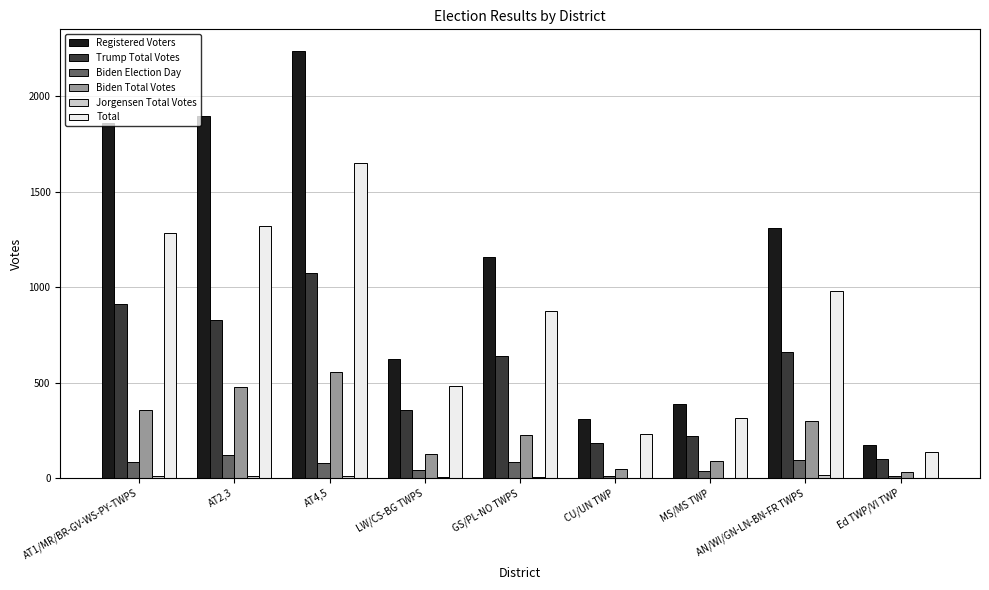

Are the bars horizontal?

No